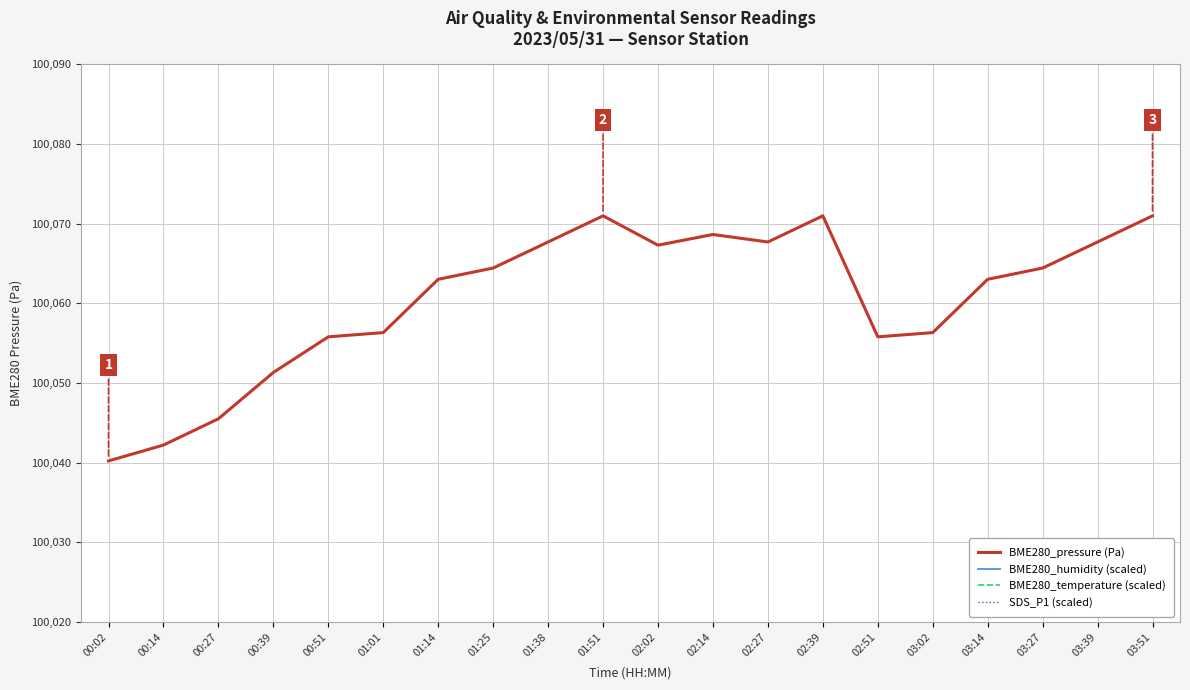

Which series has the largest range (max minus min)?

BME280_humidity (scaled)